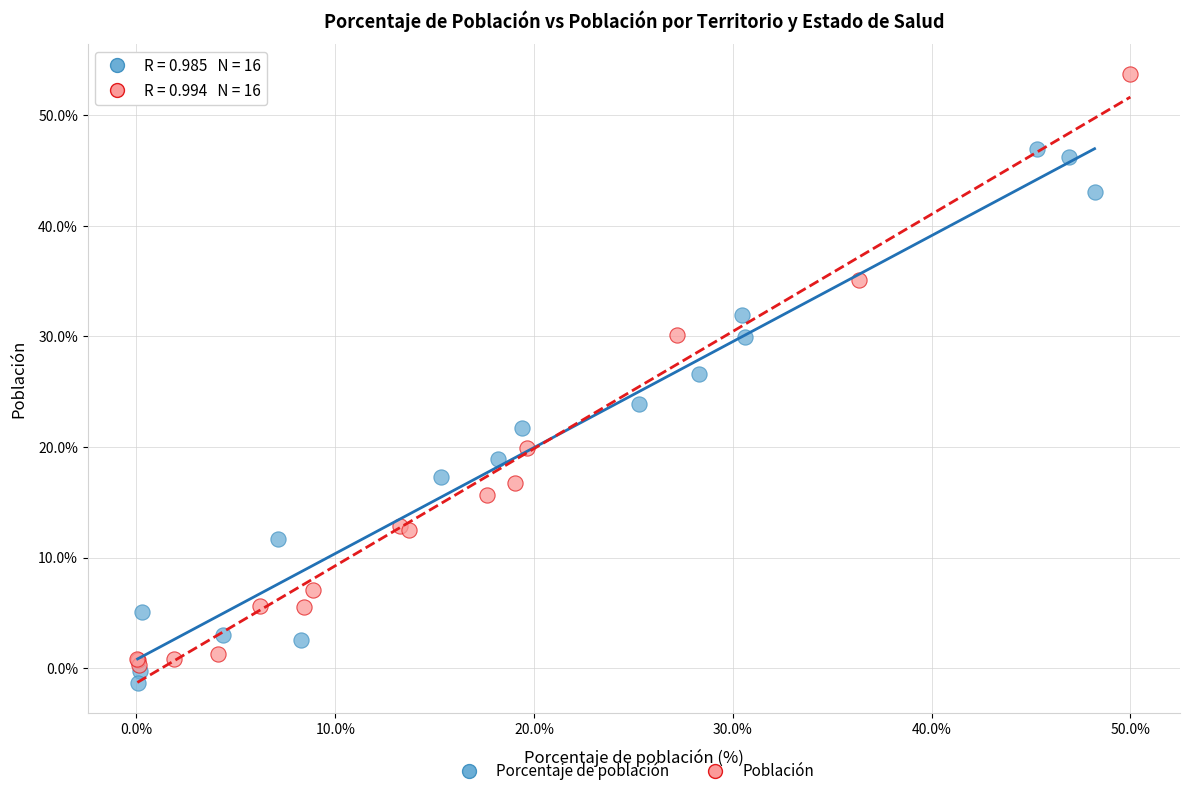

Which series contains the highest Y value?

Población